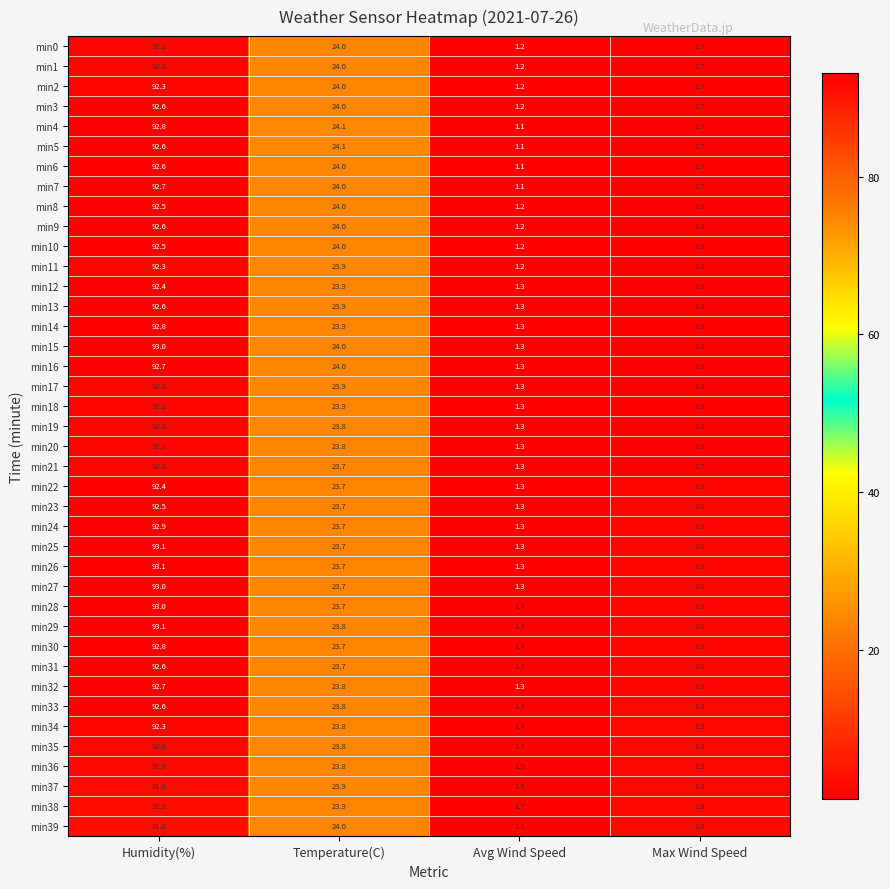

At which category does the chart reach its minimum across all series?

Avg Wind Speed